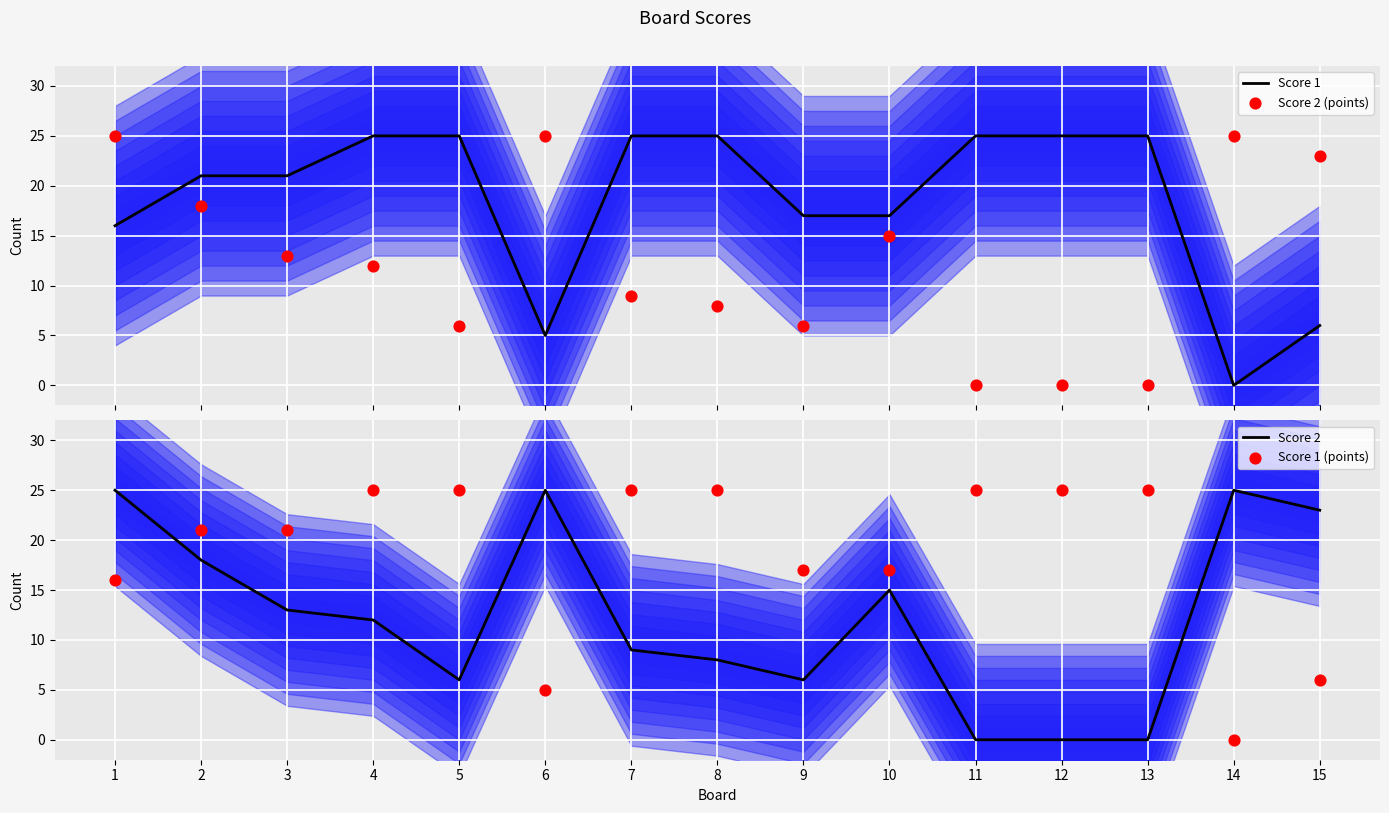

Which series has the largest total across all categories?

Score 1